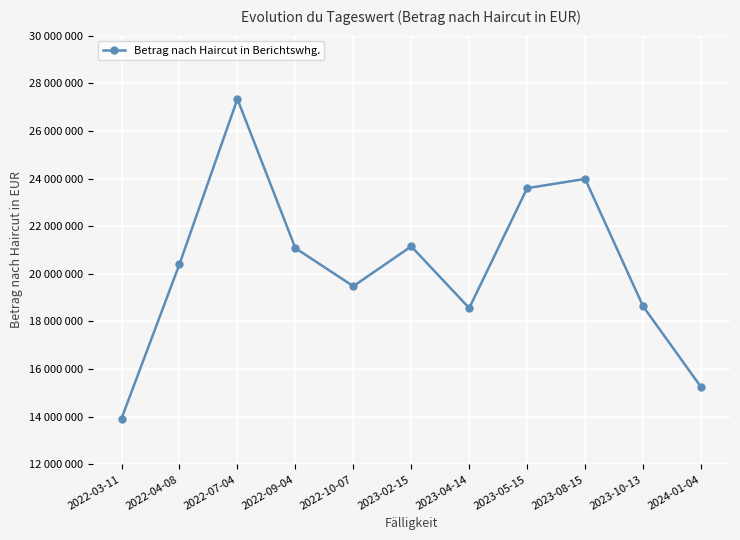

Approximately how many times larger is the value at 2022-07-04 compared to 2022-04-08?

1.3